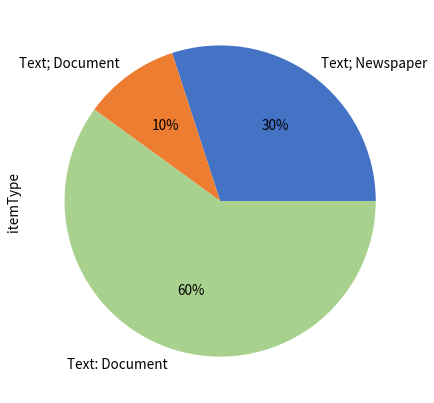

Does any single category account for the majority?

Yes